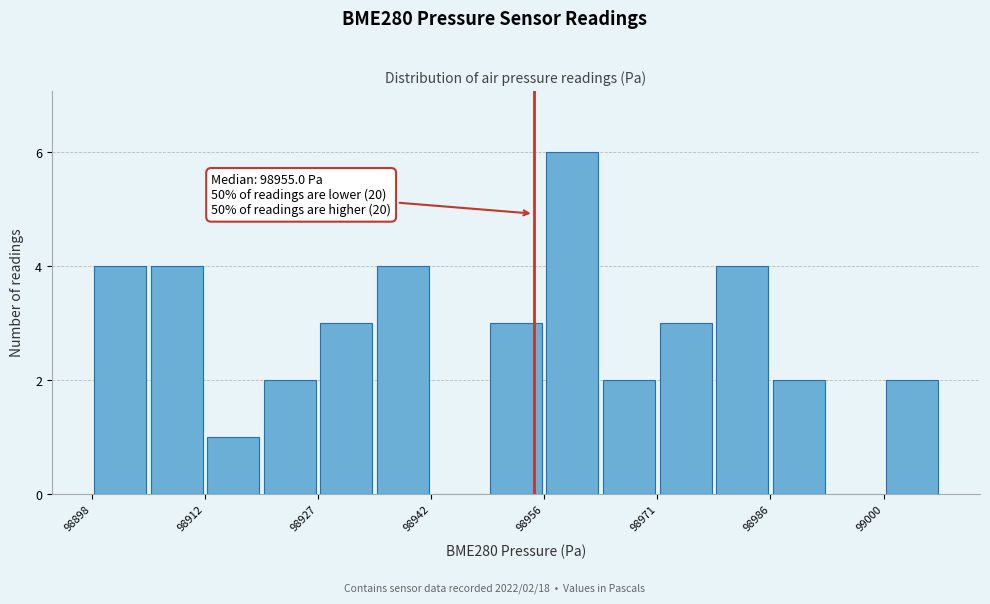

Read against the x-axis, roughly where is the centre of the tallest bar?

98960